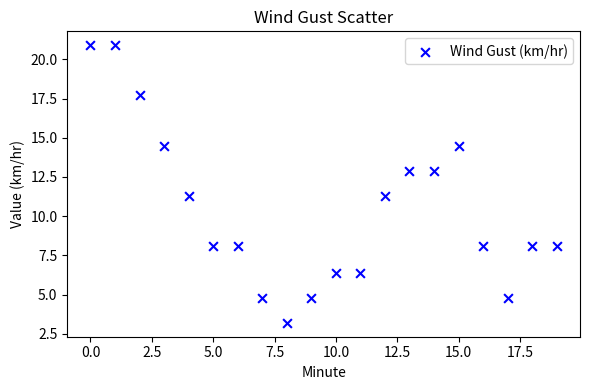

What is the range of Y values (max minus min)?

17.7